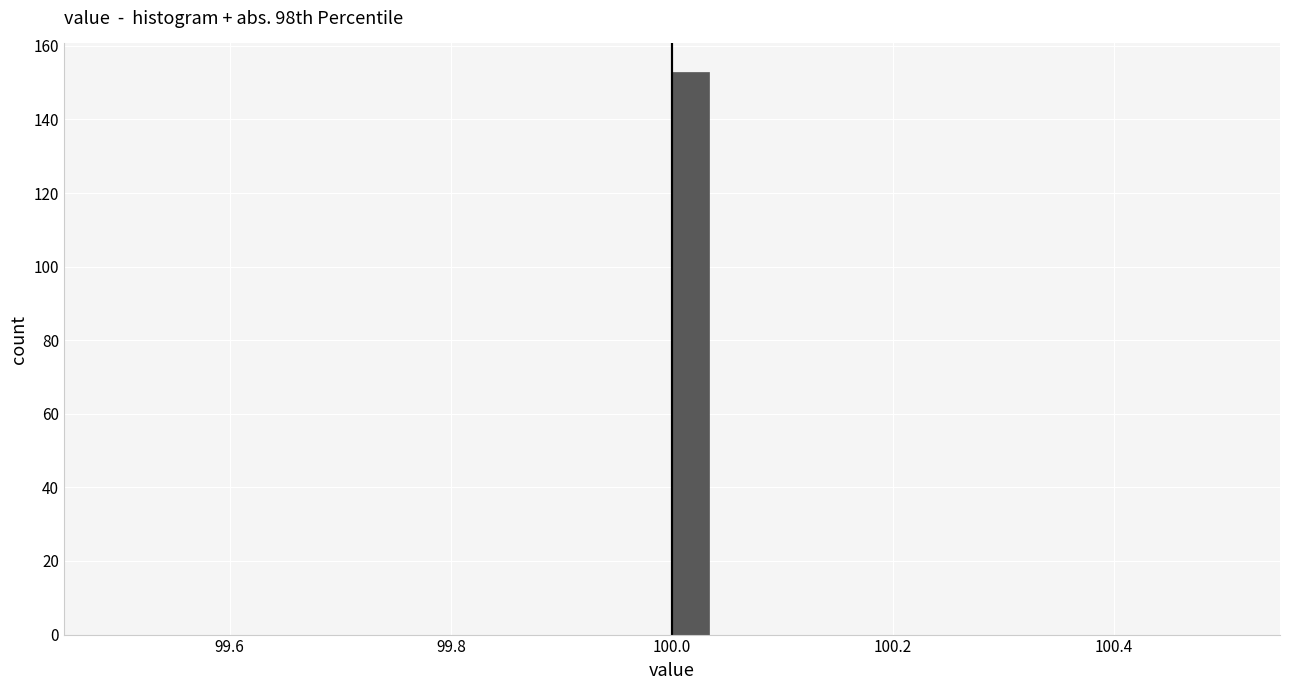

Around what value on the x-axis is the tallest bar? Give the approximate position of its centre, as read against the axis.

100.02